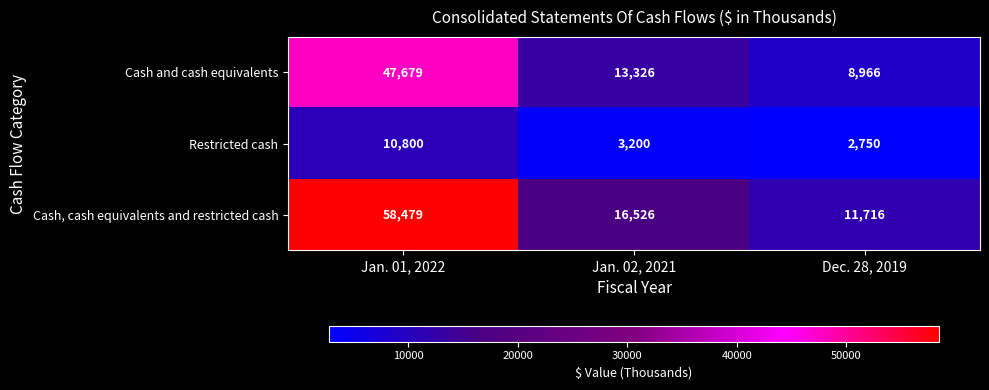

Which series has the largest range (max minus min)?

Cash, cash equivalents and restricted cash